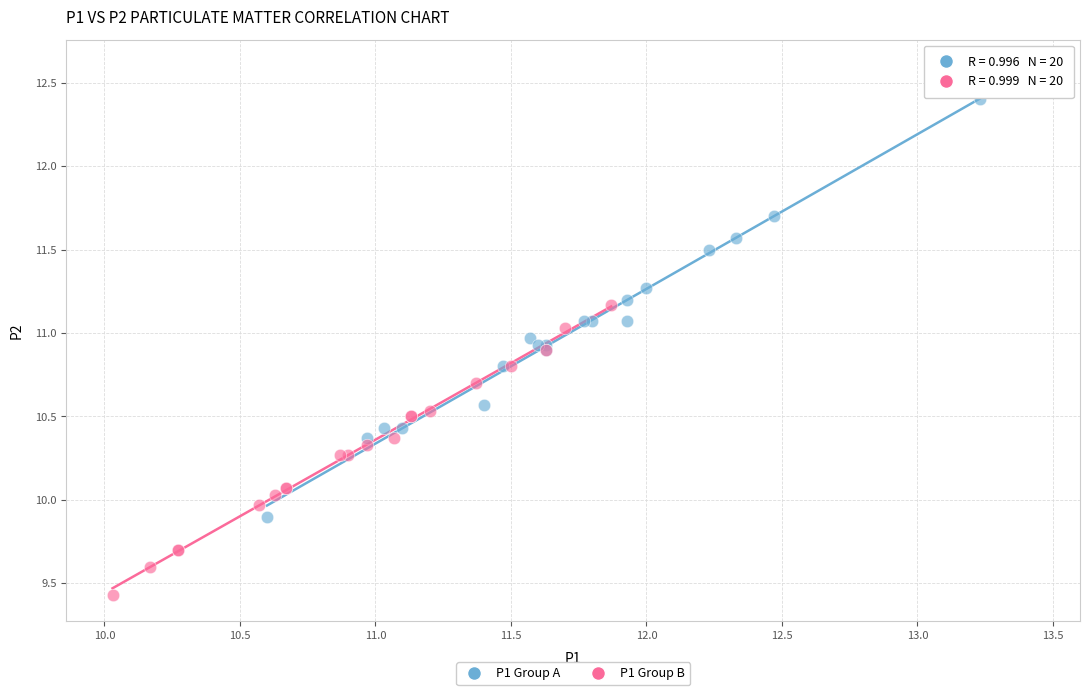

Which series reaches the minimum Y coordinate?

P1 Group B